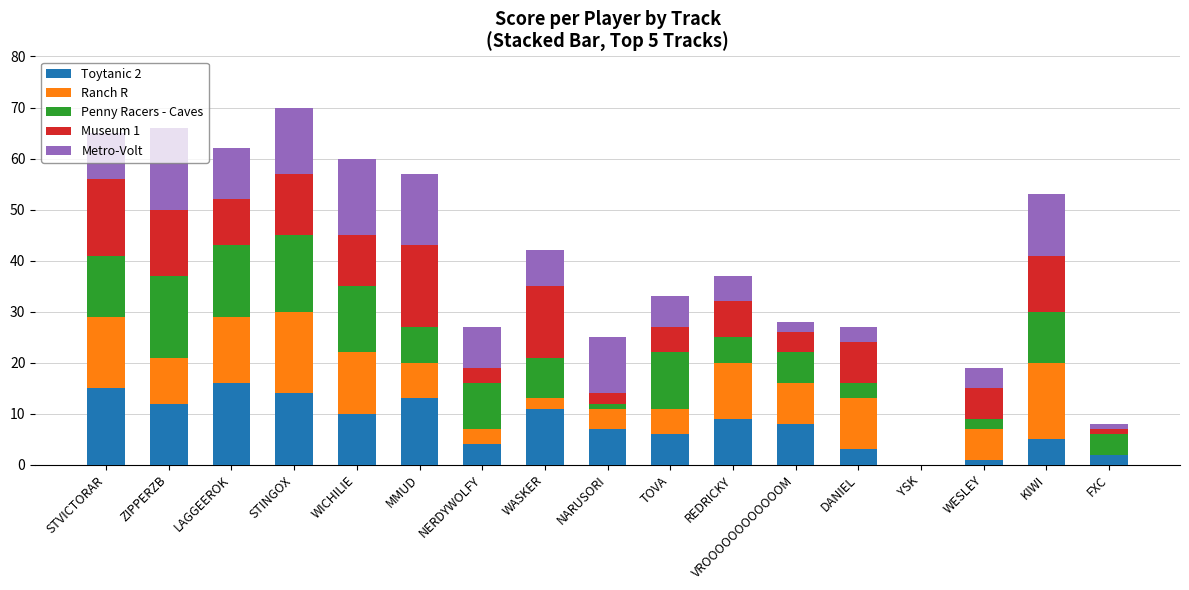

What is the total value across all series at VROOOOOOOOOOOOM?

28